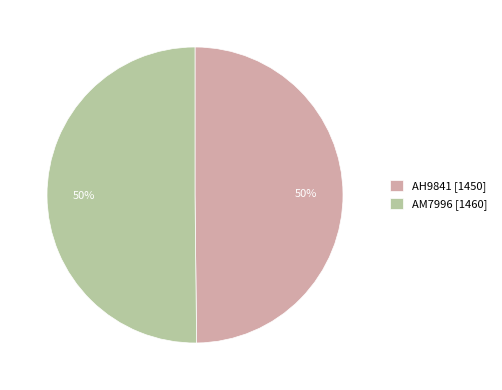

The AH9841 slice represents 50% of the pie. True or false?

True